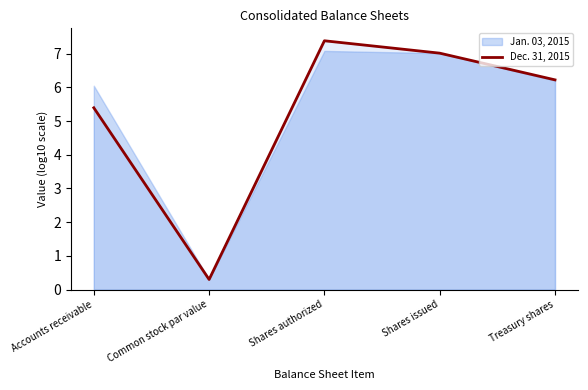

What is the difference between the maximum and second lowest values?

2.0